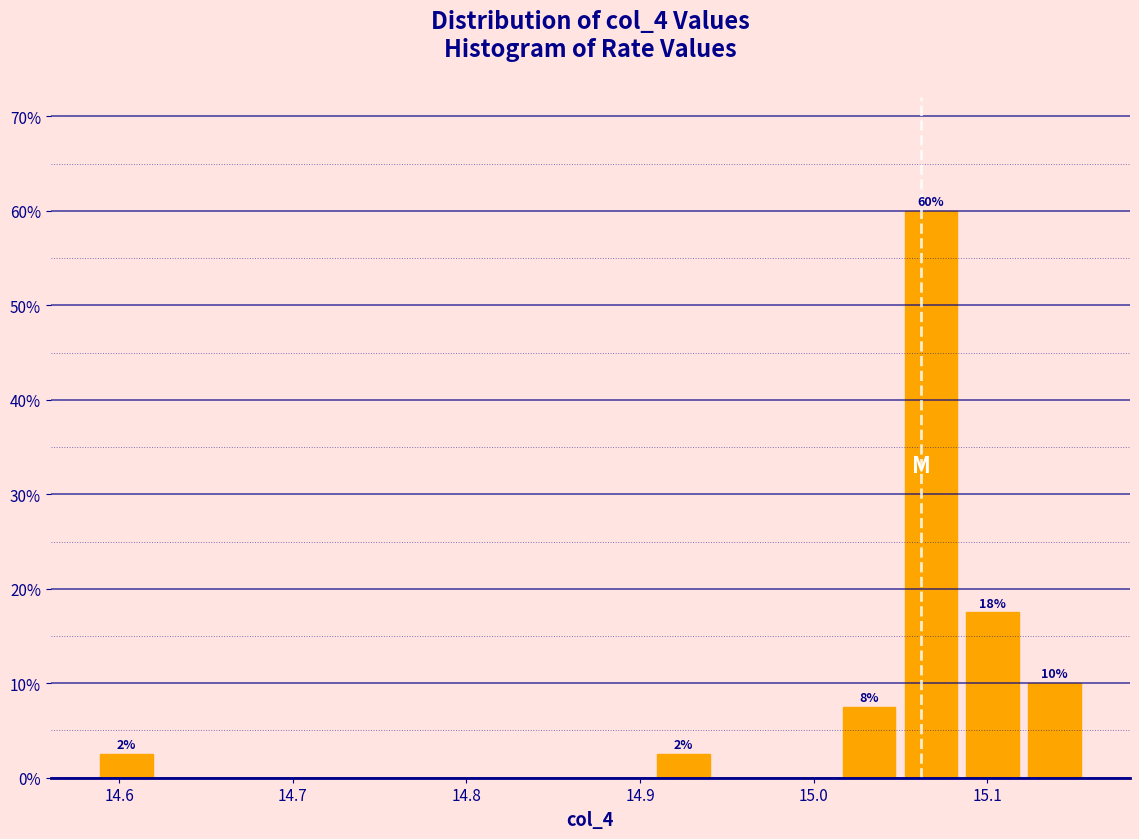

Read against the x-axis, roughly where is the centre of the tallest bar?

15.07